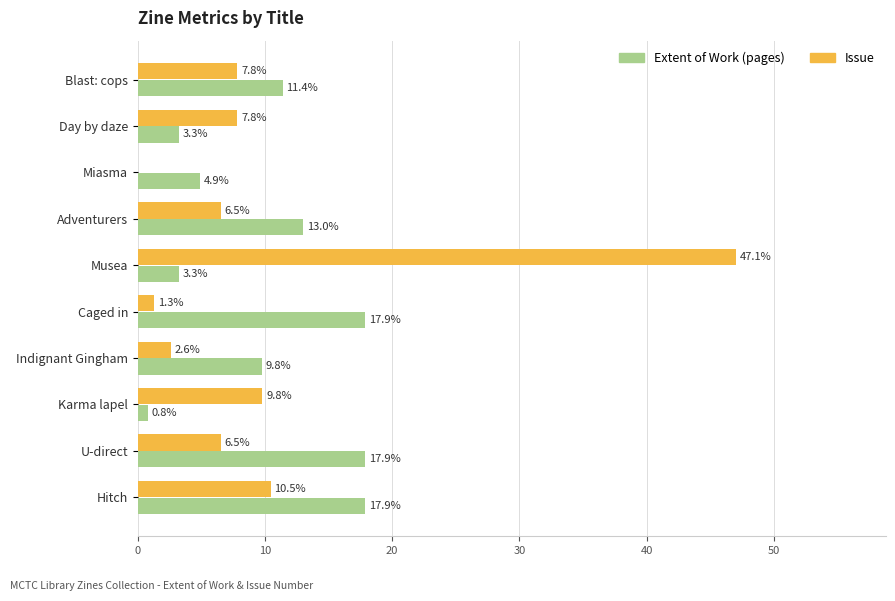

Is it true that Issue equals 29.6 at Miasma?

False